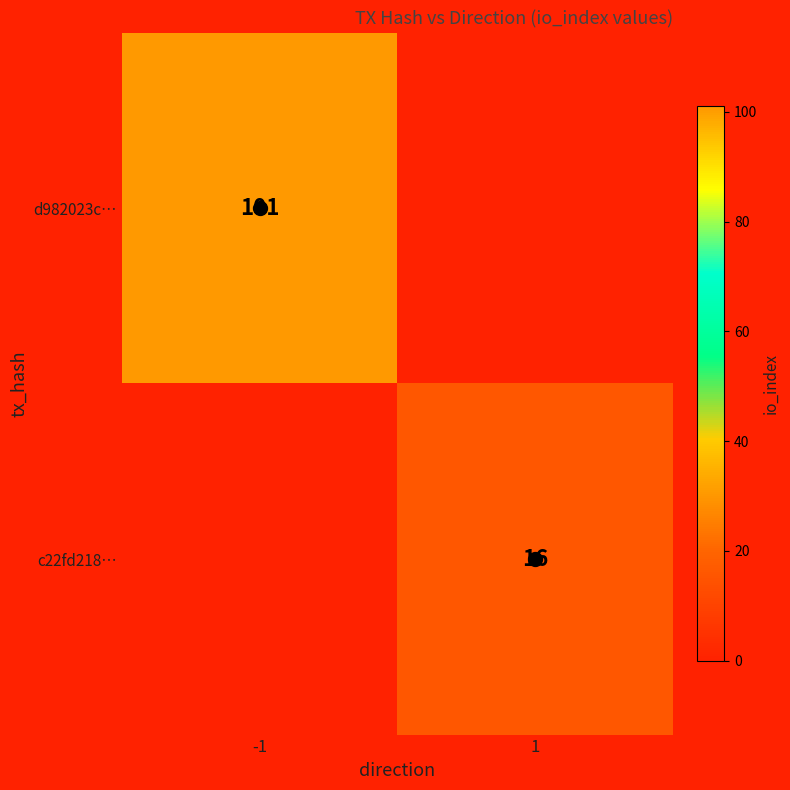

The value of d982023c… at -1 is 38. True or false?

False